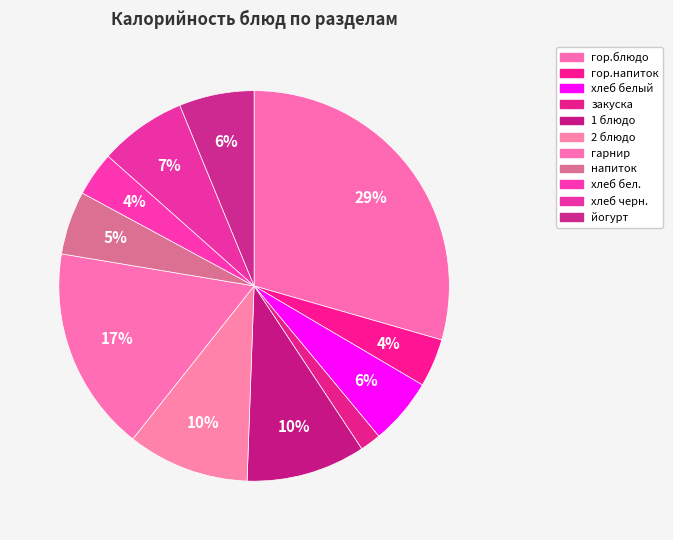

What is the change in value from гор.блюдо to закуска?

-352.8